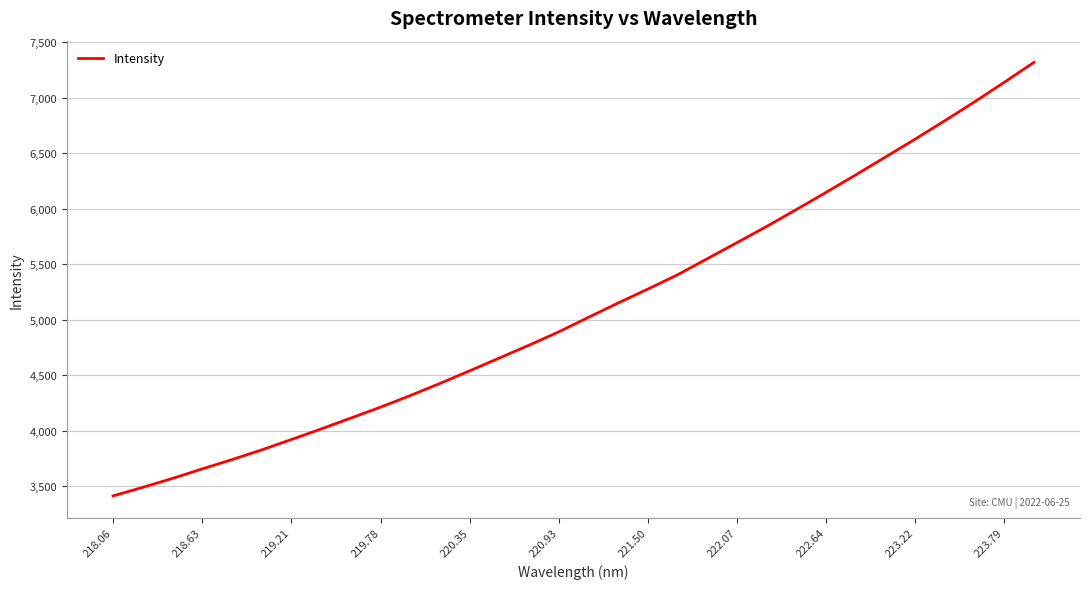

What is the minimum value shown in the chart?

3412.7